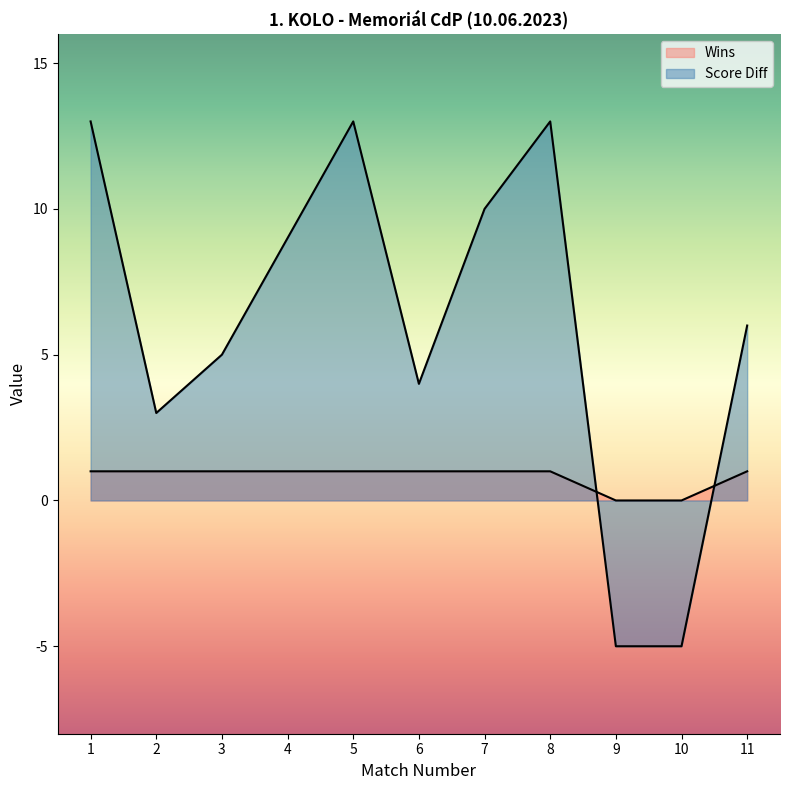

What is the sum of all Score Diff values?

66